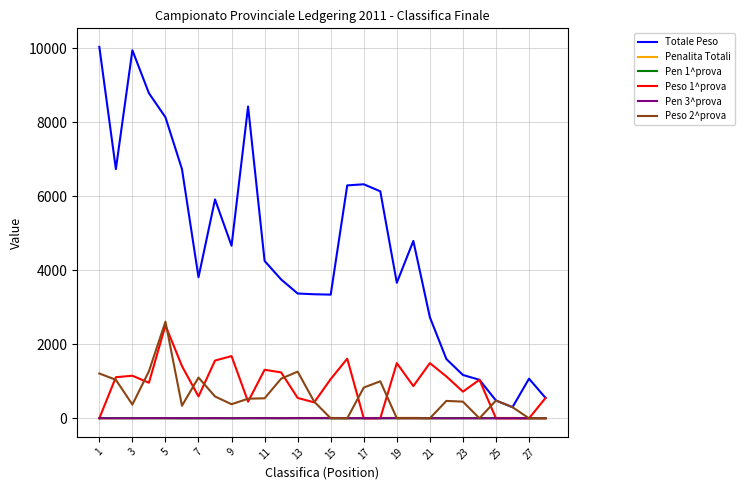

What is the maximum value for Pen 3^prova?

5.0